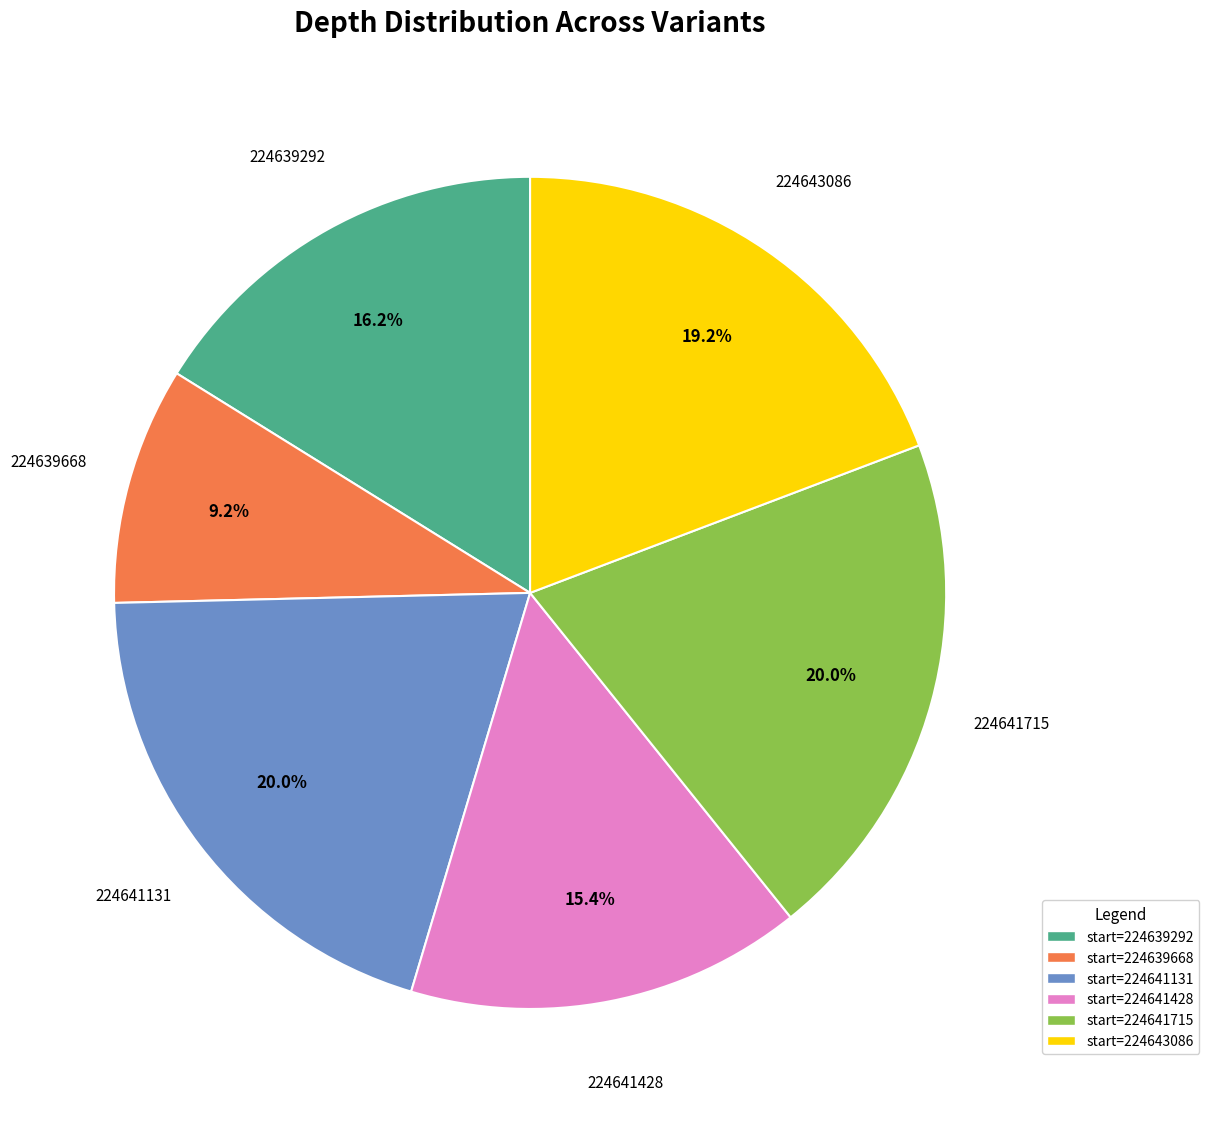

Is there a majority slice in this chart?

No